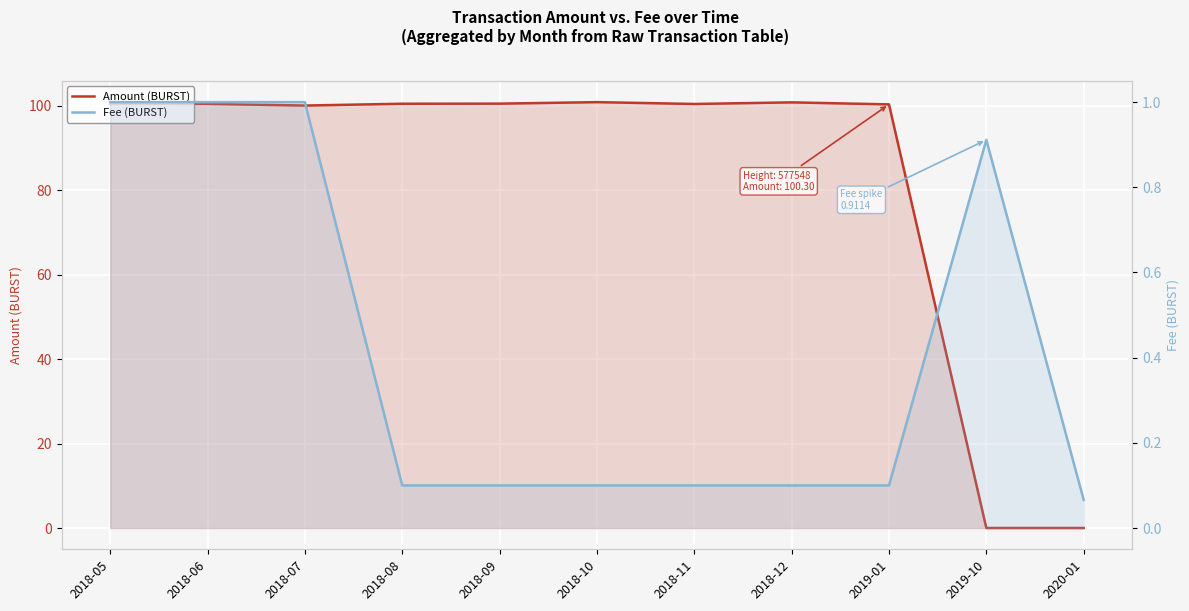

How many lines are shown in the chart?

2